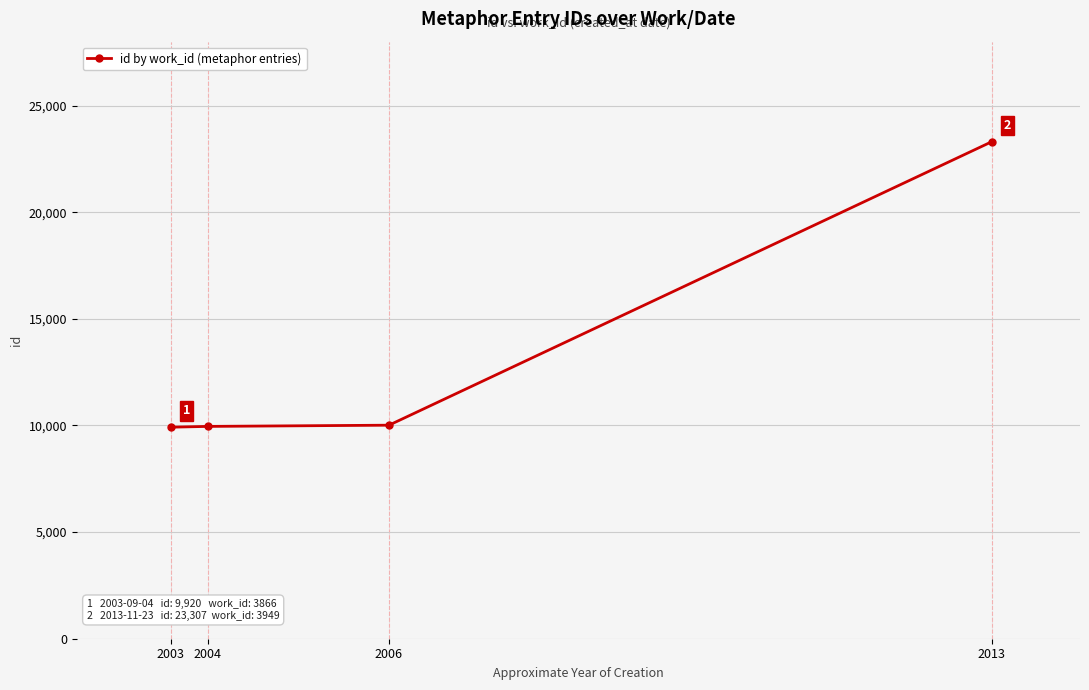

What is the value of the 1st point from the left?

9920